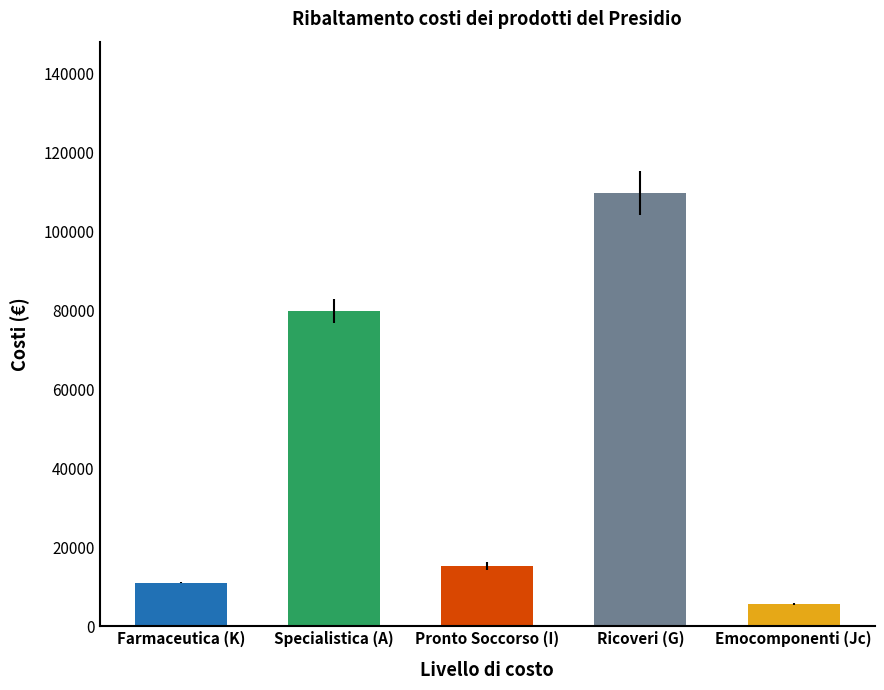

How many data points are less than 15196?

2